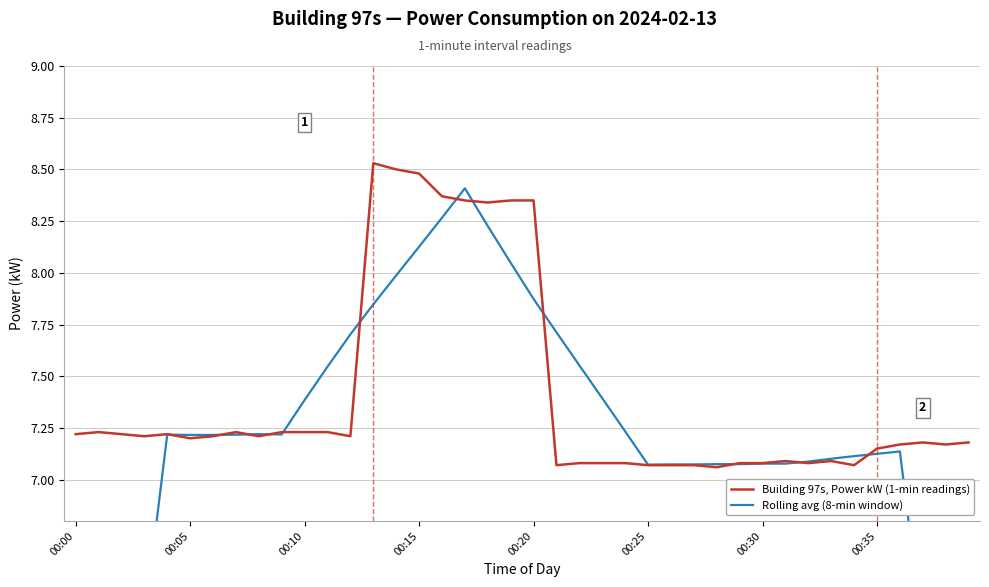

What is the value of the Building 97s, Power kW (1-min readings) point at the 11th from the left?

7.2